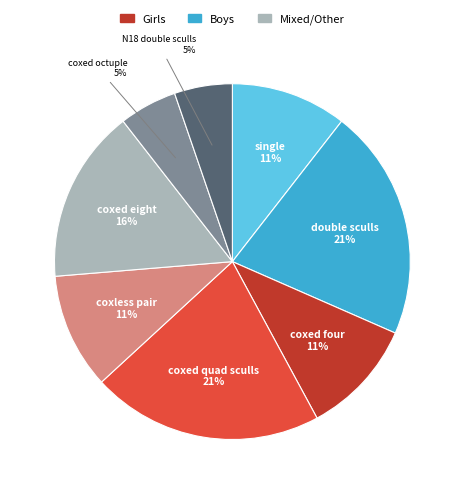

Count the number of slices in the pie.

8